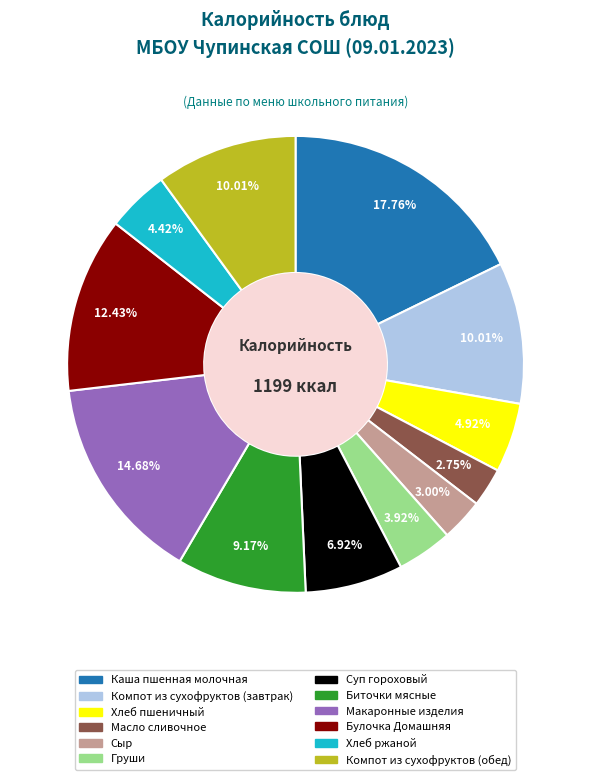

How many slices are in this pie chart?

12